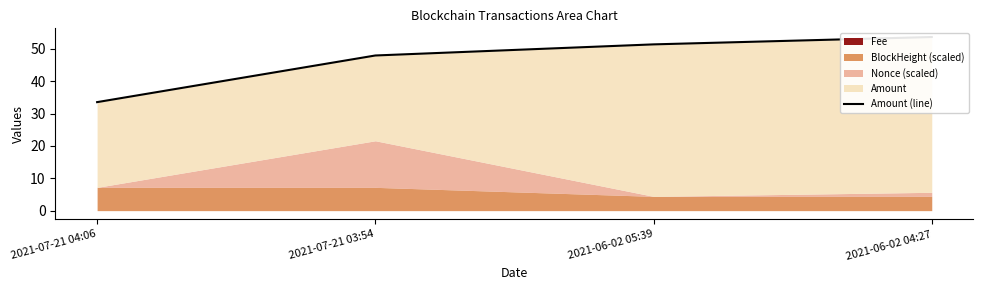

What position from the right is 2021-07-21 04:06?

4